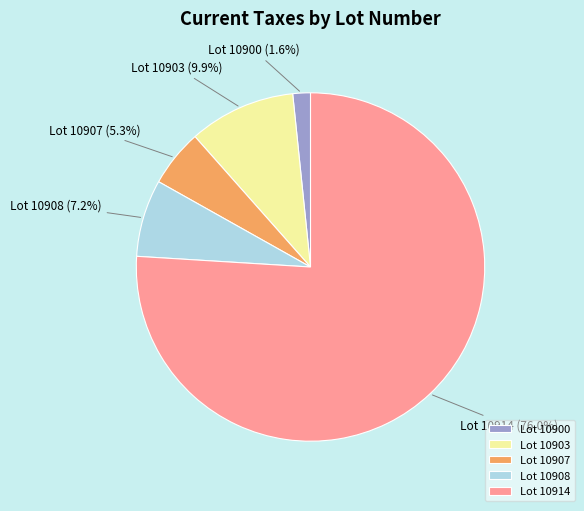

How much of the chart is everything except Lot 10907?

94.7%